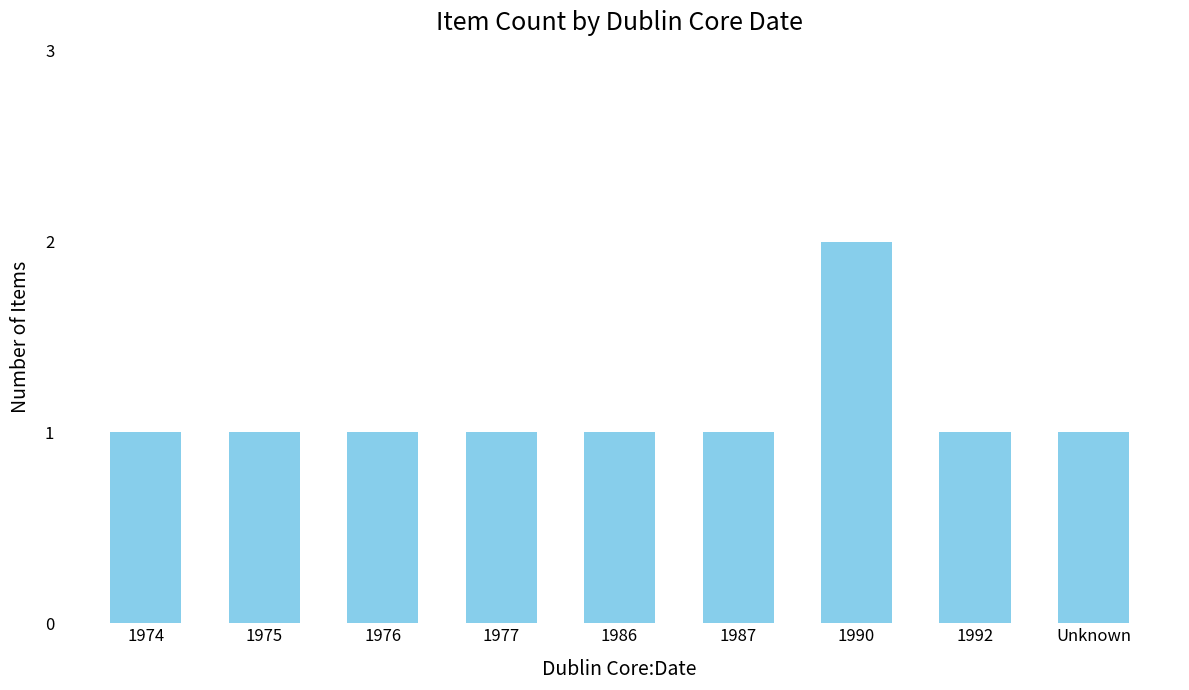

The chart shows a value of 1 at 1987. True or false?

True